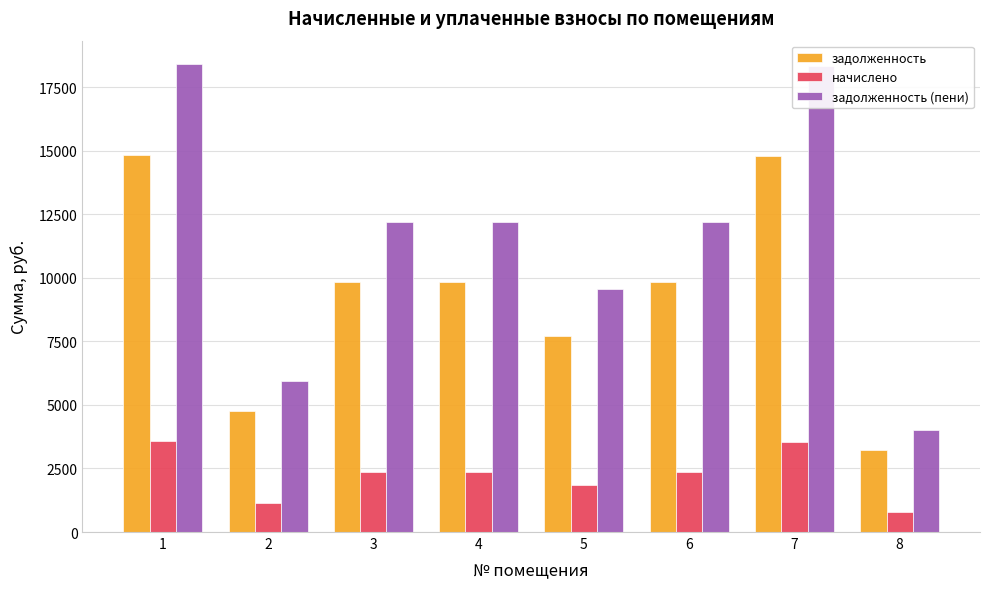

List the series in order of their peak value, highest first.

задолженность (пени), задолженность, начислено